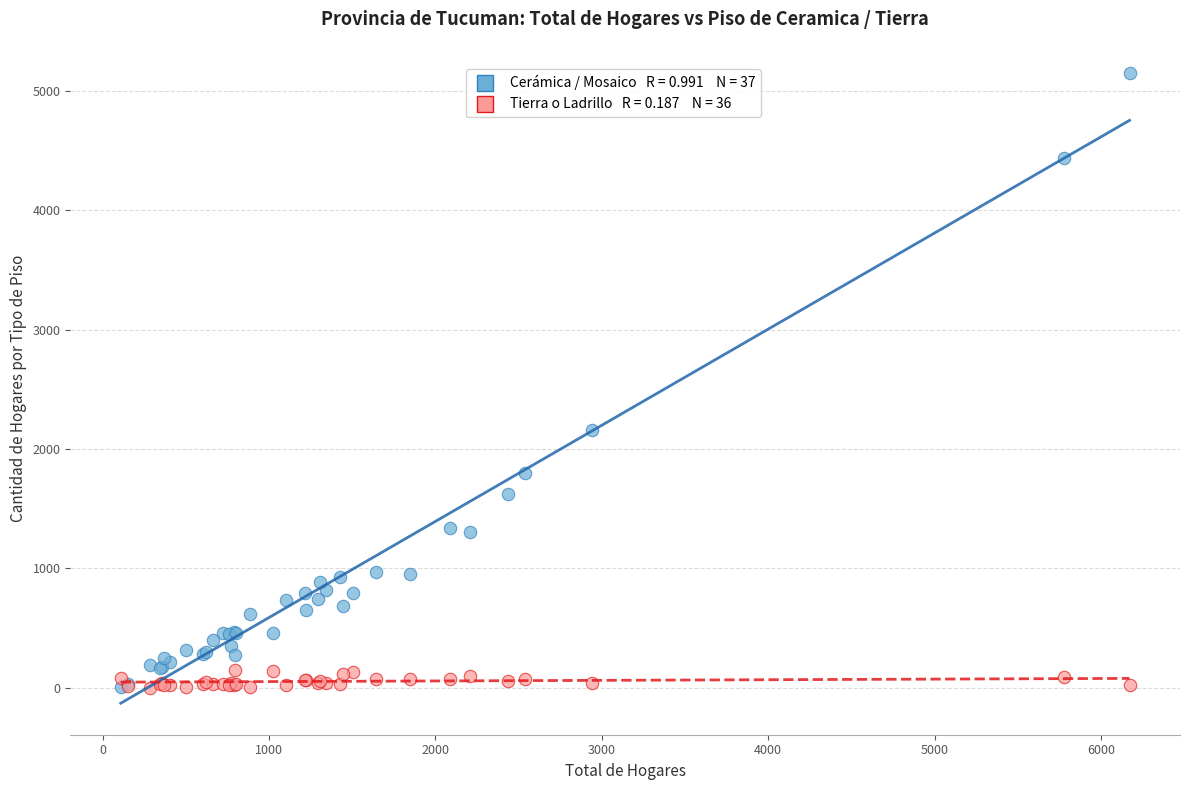

Across all series, what Y value is closest to 2574?

2163